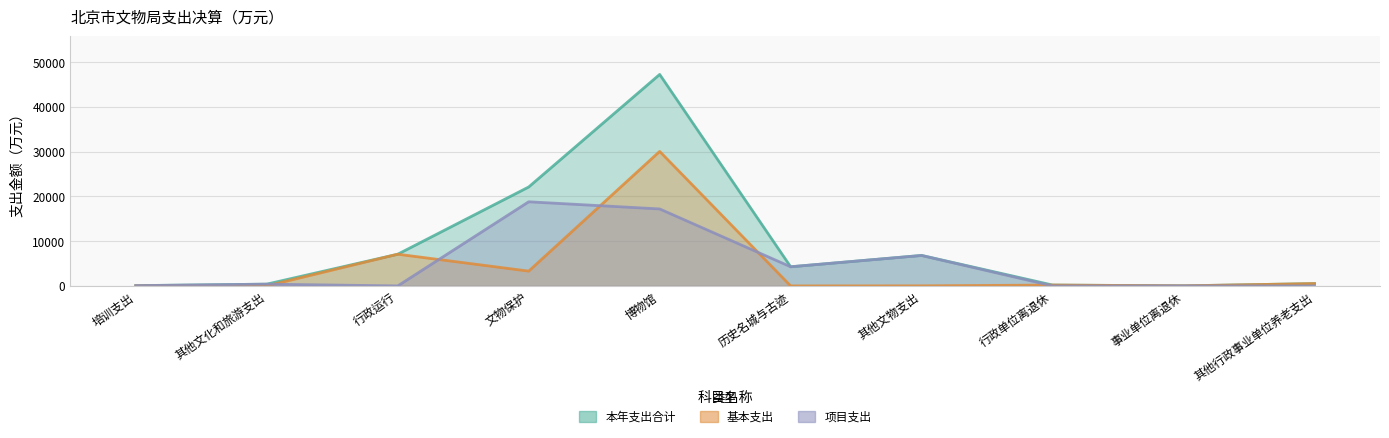

What is the difference between the 本年支出合计 values at 博物馆 and 其他文物支出?

40425.6